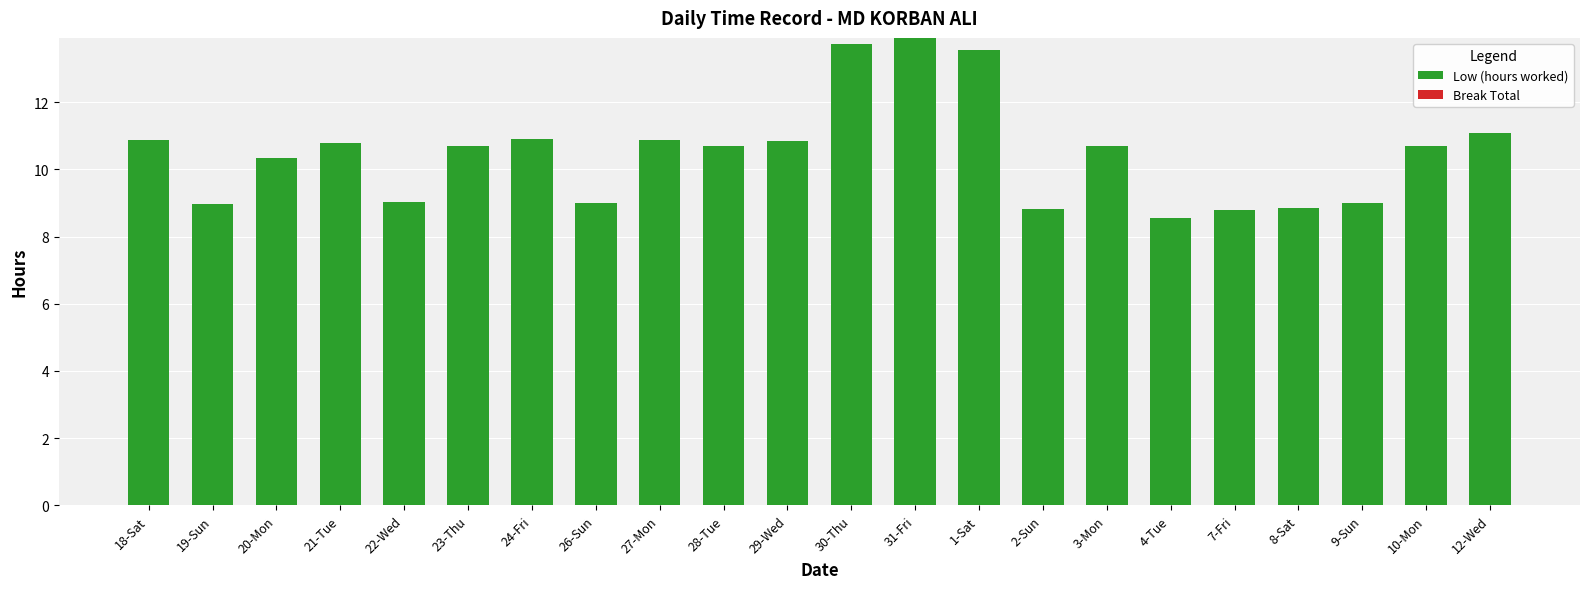

What is the greatest value displayed?

13.9